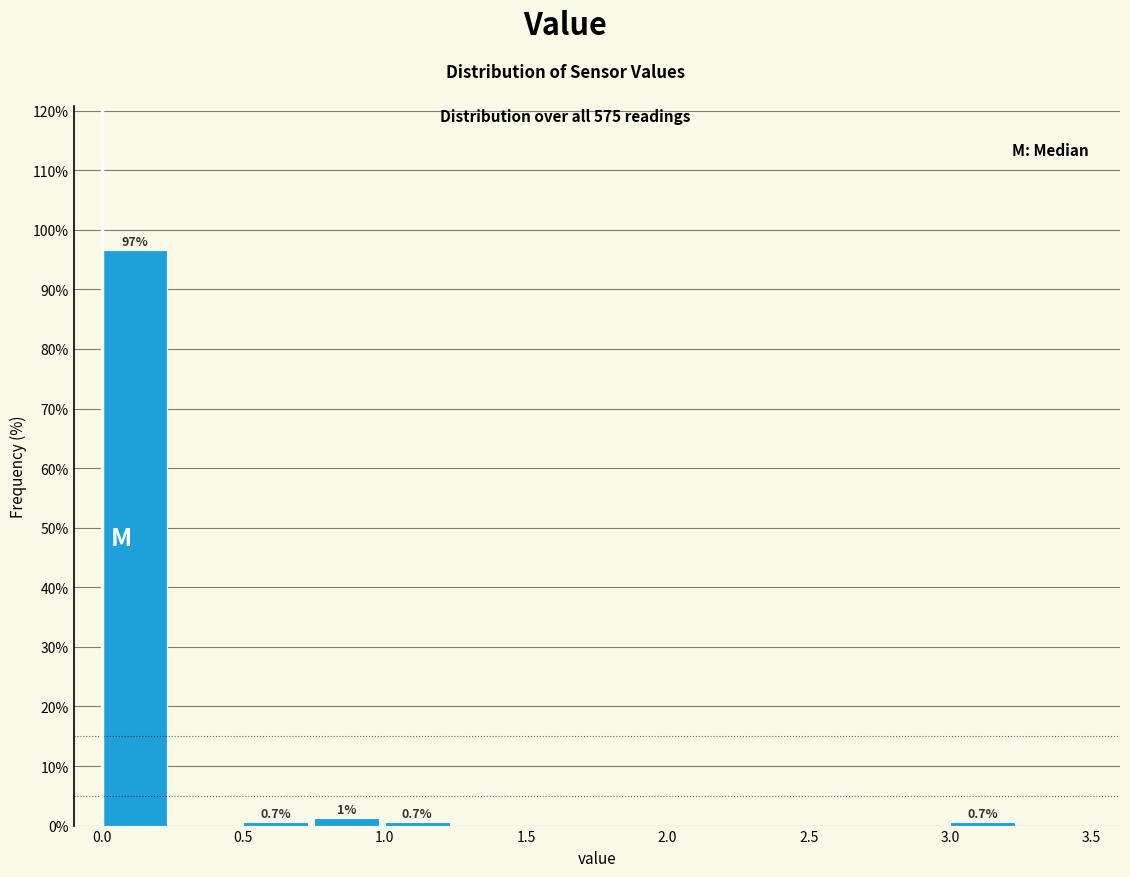

Over which range of the x-axis is the bar tallest?

0.00 to 0.25